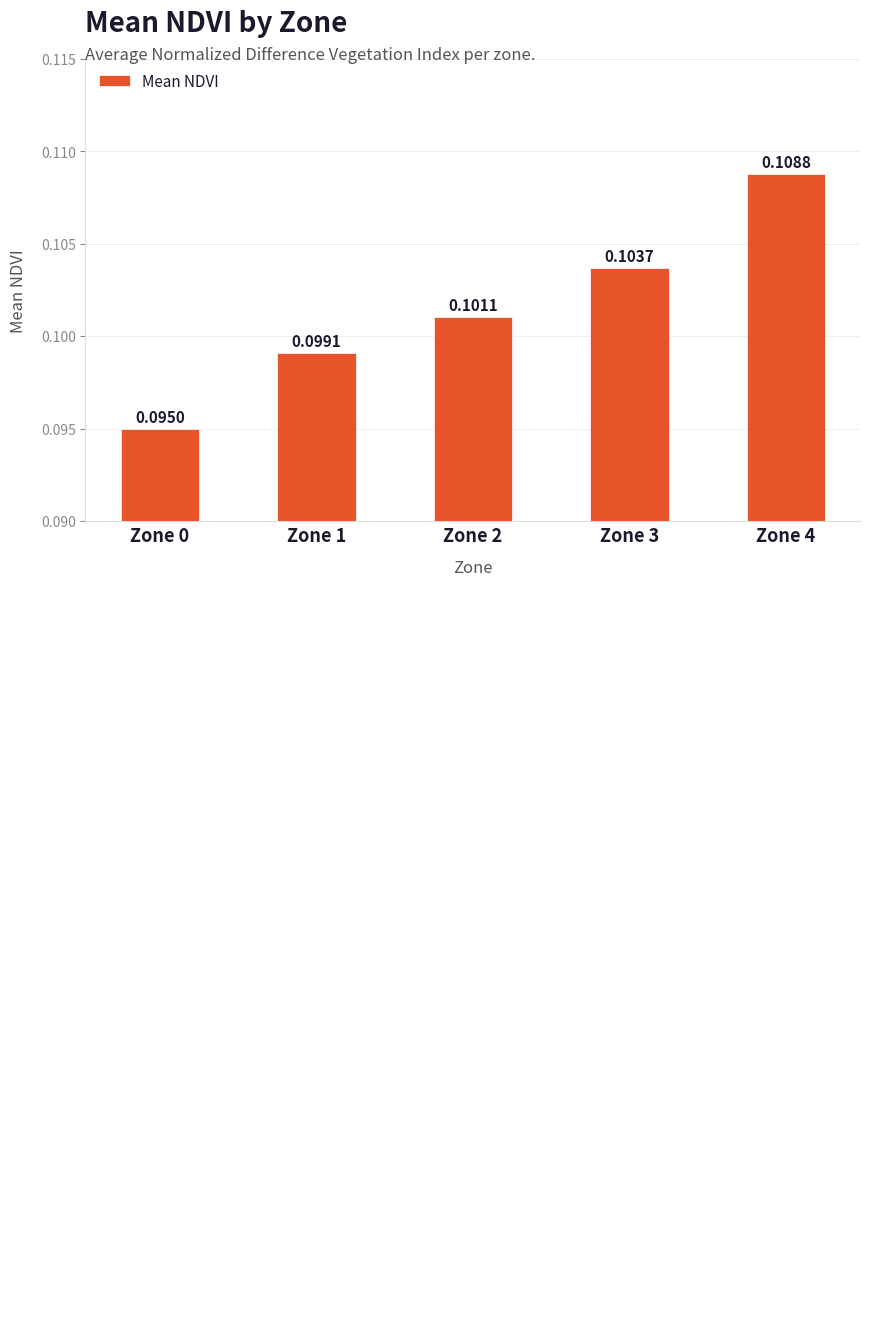

List the labels in order of value, smallest first.

Zone 0, Zone 1, Zone 2, Zone 3, Zone 4